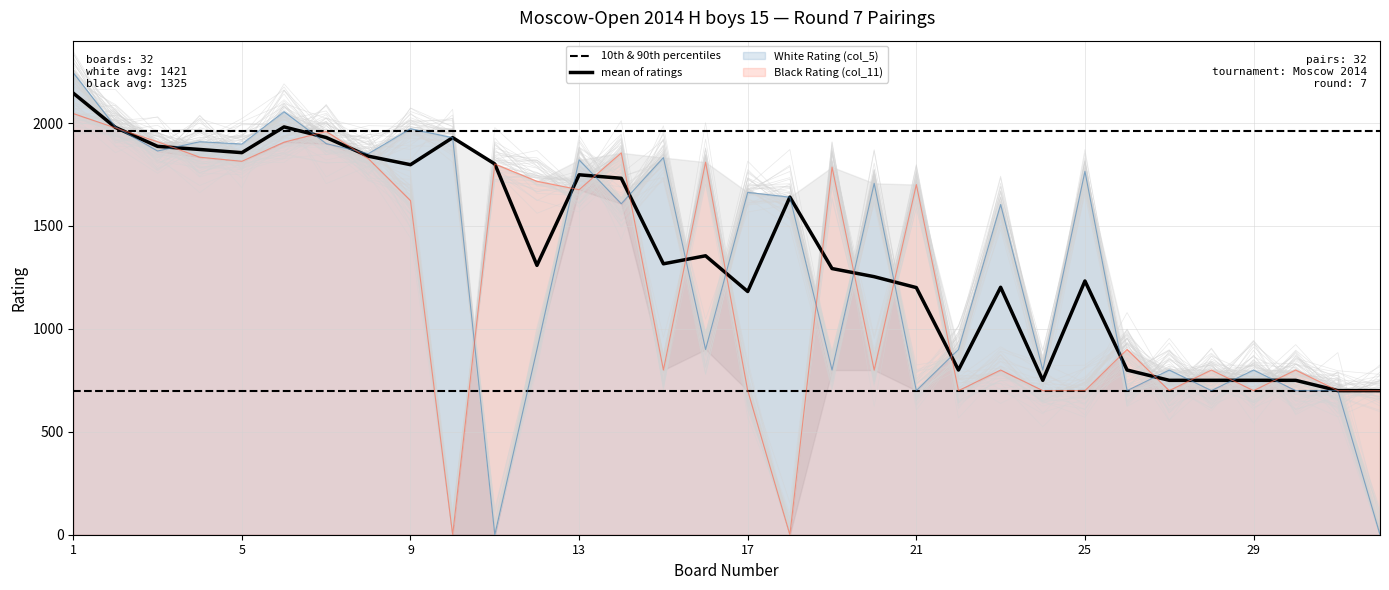

In Black Rating (col_11), how many points are higher than both neighbors (excluding endpoints)?

10